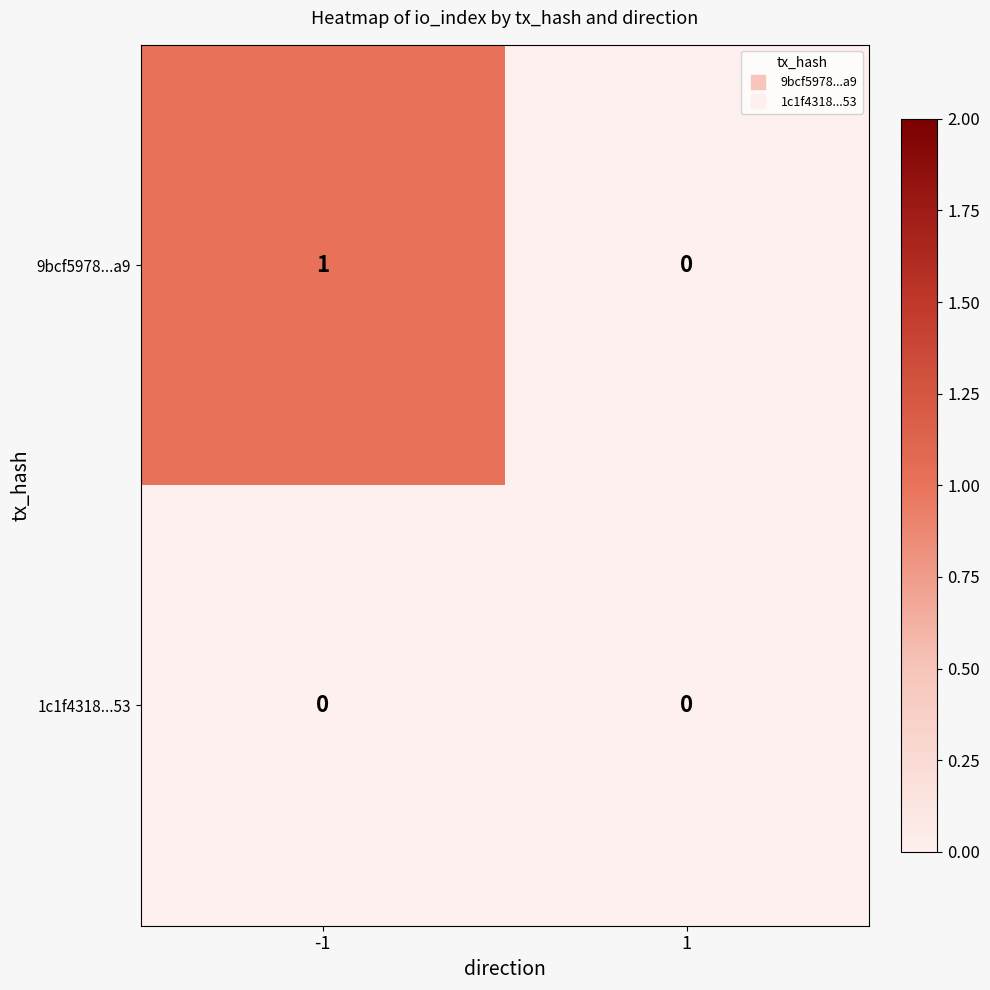

List the labels in order of 9bcf5978...a9 value, largest first.

-1, 1